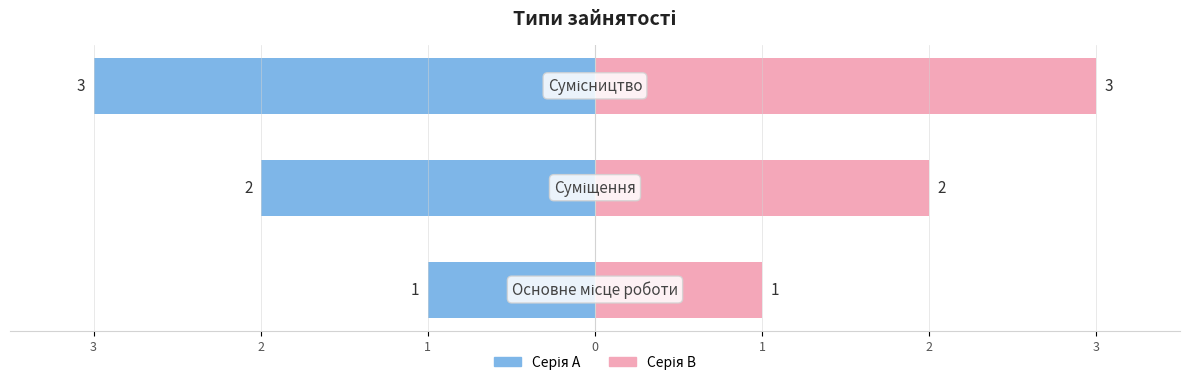

Reading left to right, transcribe all the data shown in this chart.

Основне місце роботи=1	Суміщення=2	Сумісництво=3